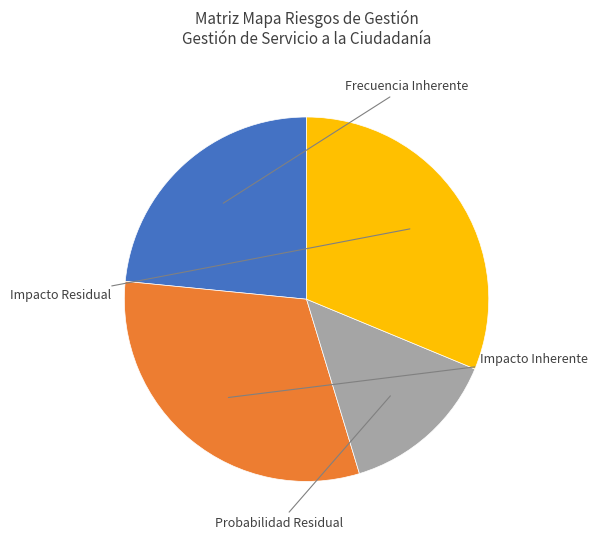

To the nearest percent, what is the difference between the Frecuencia Inherente and Probabilidad Residual slice percentages?

9%